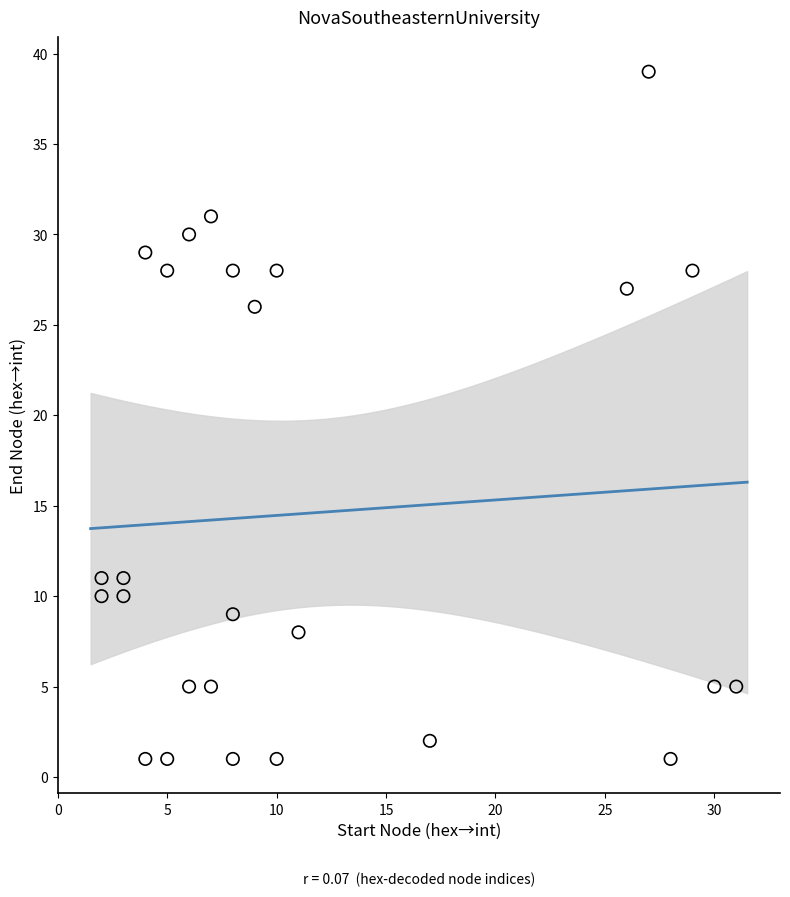

What is the range of Y values (max minus min)?

38